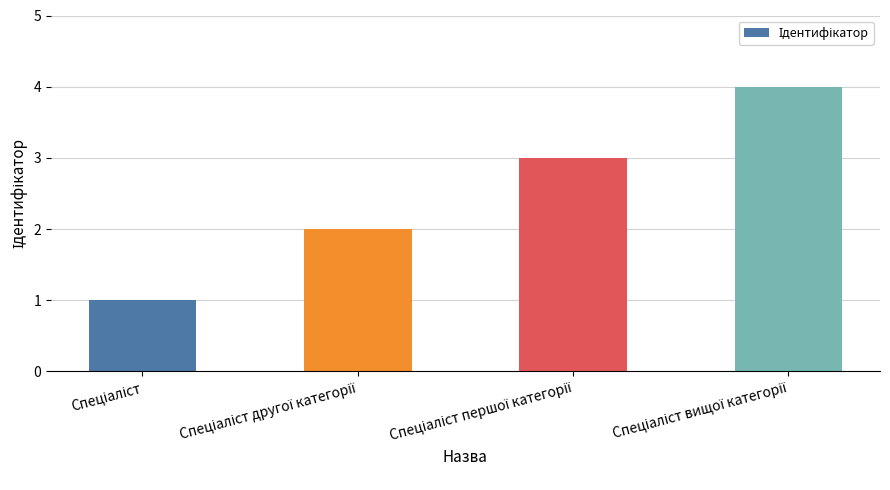

Count the values in the range 2 to 4.

3